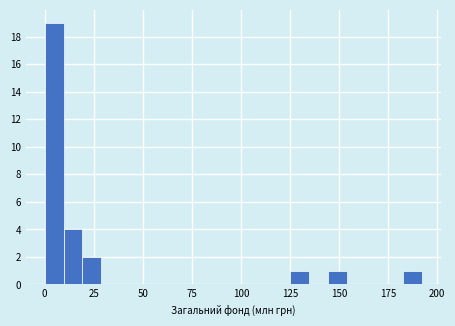

Read against the x-axis, roughly where is the centre of the tallest bar?

5